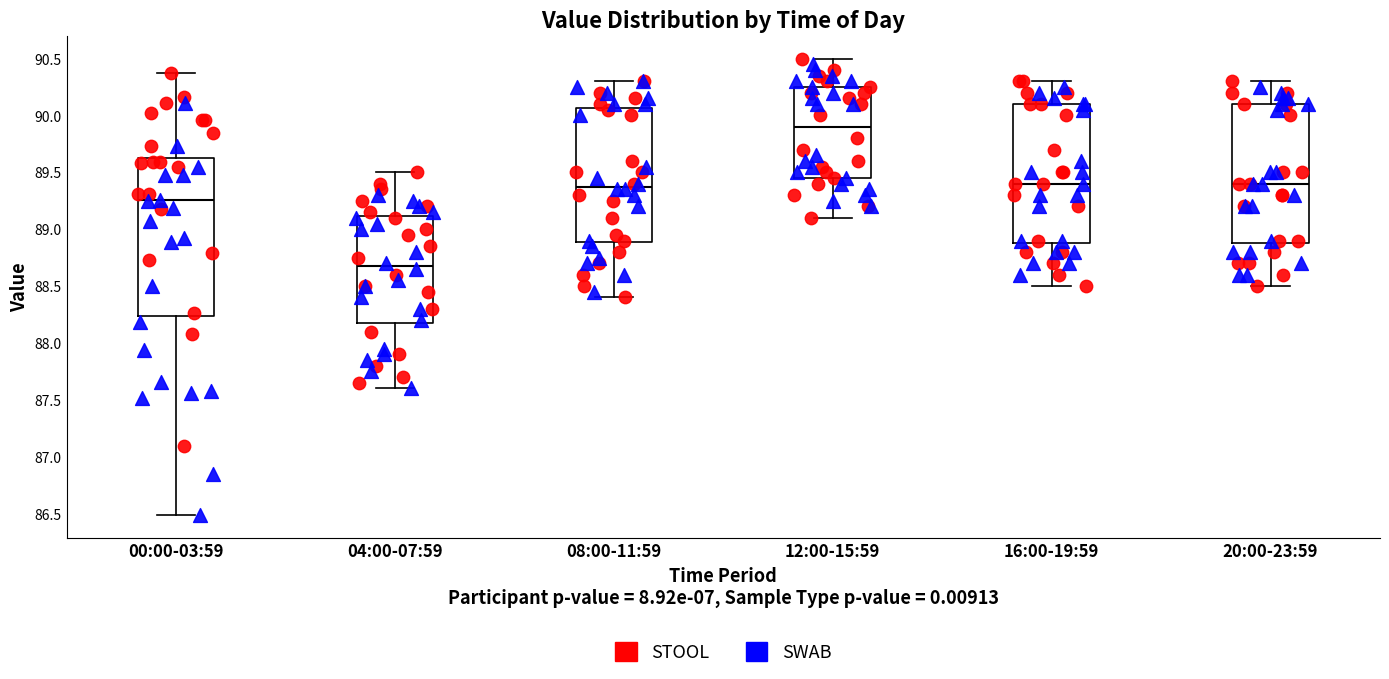

Reading left to right, transcribe this box plot: for each box, give where its median line is, the range the box spans, and where its two whiskers end, as read against the y-axis. The values are not printed on the chart, so give them approximately, as read against the axis.

00:00-03:59: median 89.25, box 88.25 to 89.65, whiskers 86.50 to 90.35
04:00-07:59: median 88.70, box 88.20 to 89.10, whiskers 87.60 to 89.50
08:00-11:59: median 89.40, box 88.90 to 90.05, whiskers 88.40 to 90.30
12:00-15:59: median 89.90, box 89.45 to 90.25, whiskers 89.10 to 90.50
16:00-19:59: median 89.40, box 88.90 to 90.10, whiskers 88.50 to 90.30
20:00-23:59: median 89.40, box 88.90 to 90.10, whiskers 88.50 to 90.30